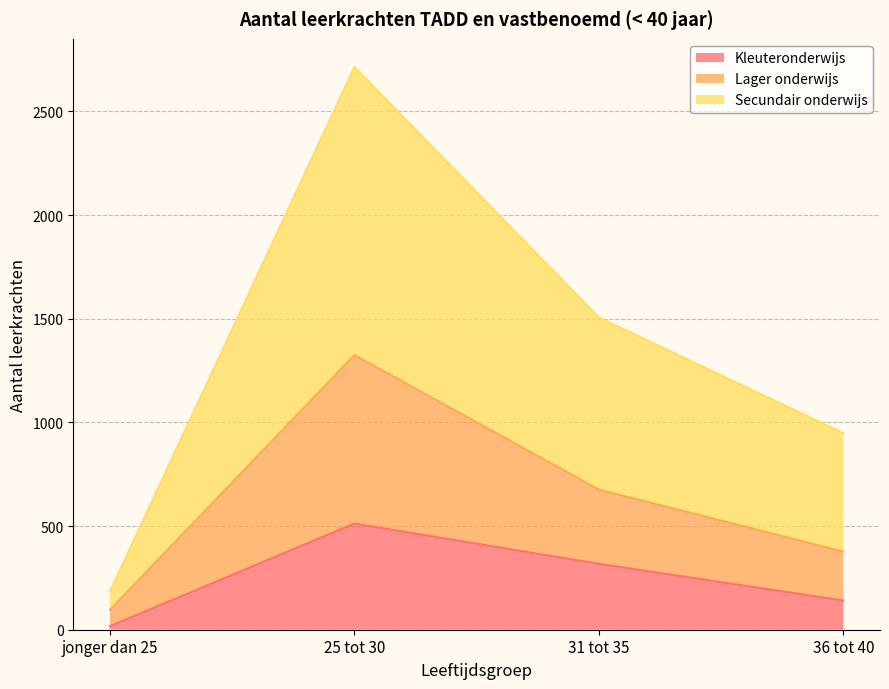

At 36 tot 40, list the series in order from smallest to largest.

Kleuteronderwijs, Lager onderwijs, Secundair onderwijs